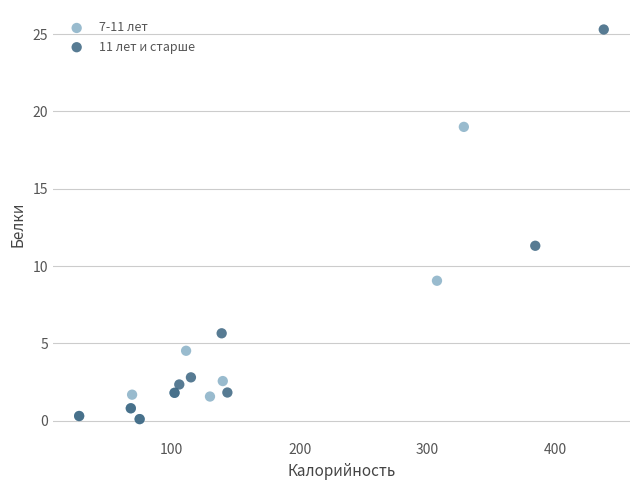

Which series has the widest spread of Y values?

11 лет и старше